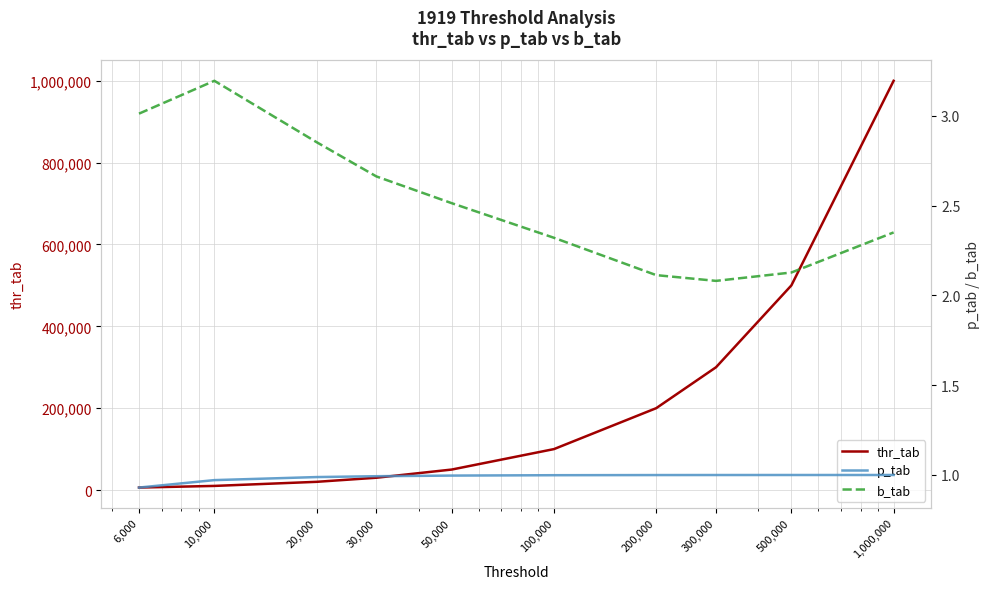

List the labels in order of thr_tab value, smallest first.

6,000, 10,000, 20,000, 30,000, 50,000, 100,000, 200,000, 300,000, 500,000, 1,000,000